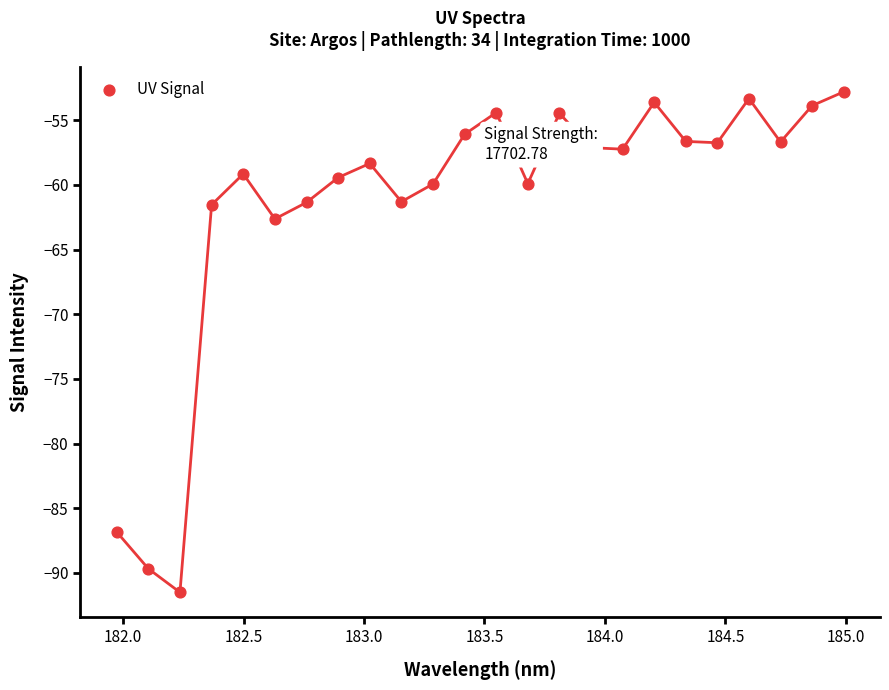

What Y value in the scatter plot is closest to -72?

-62.6